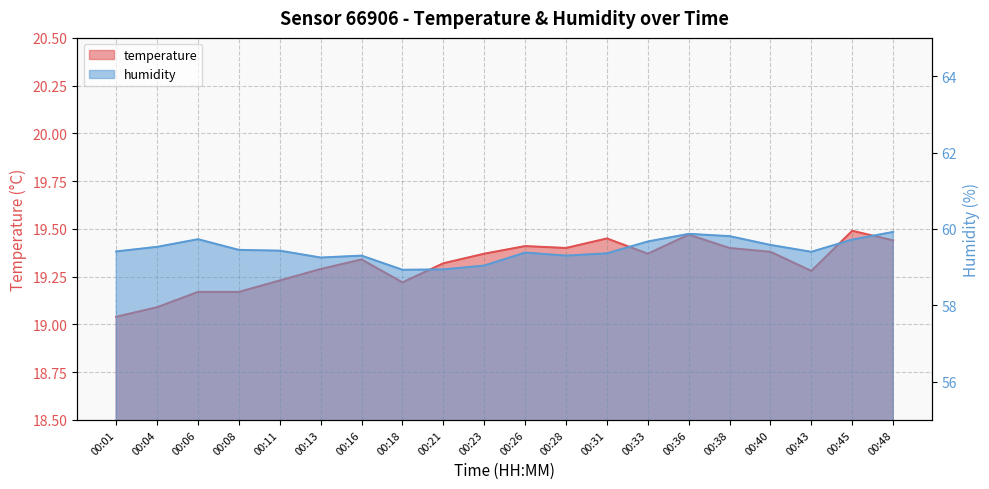

How many lines are shown in the chart?

2